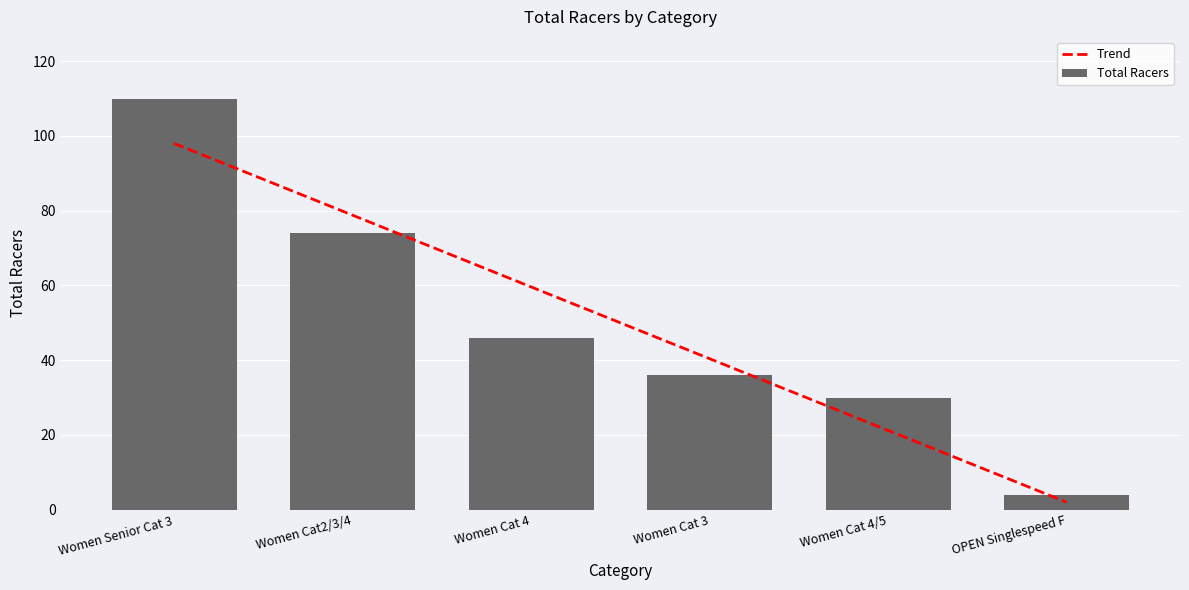

What is the value of the Trend bar at the 4th from the left?

40.4